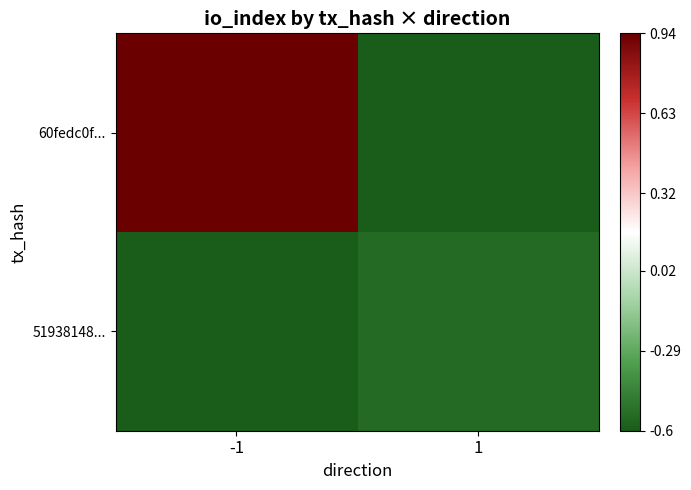

Which series has the widest spread of values?

60fedc0f...